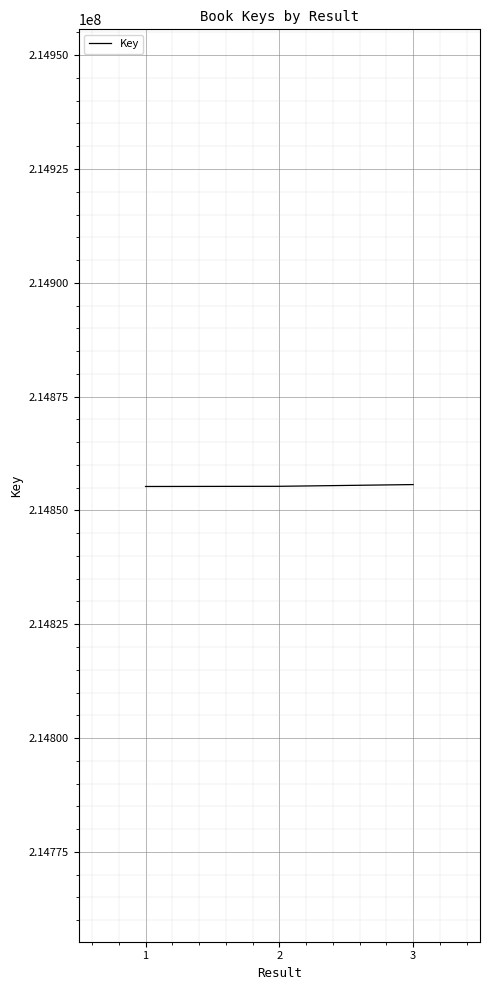

What is the smallest value displayed?

214855256